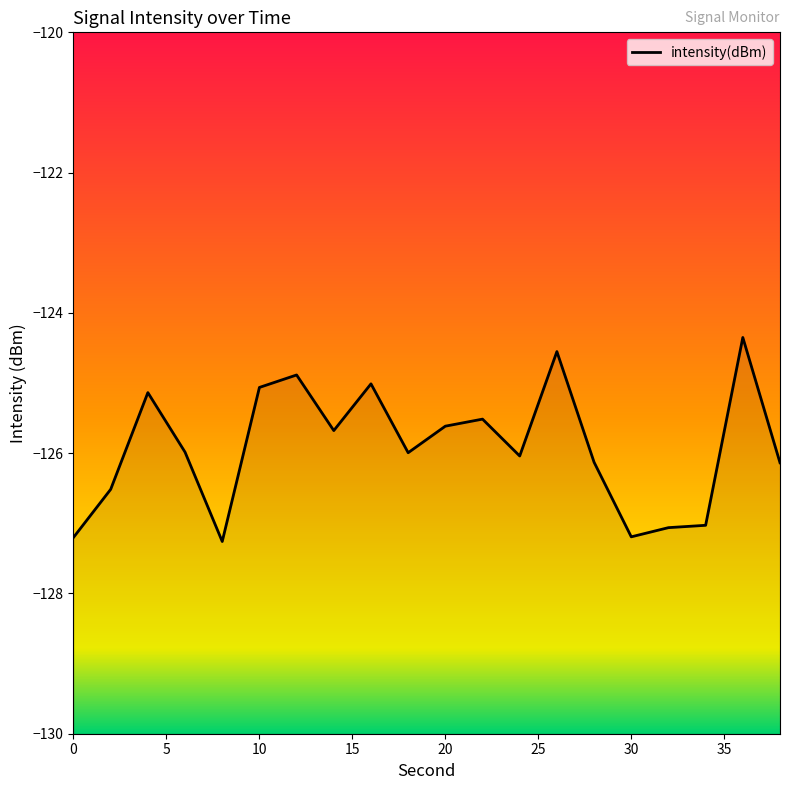

Where is the first local minimum?

8